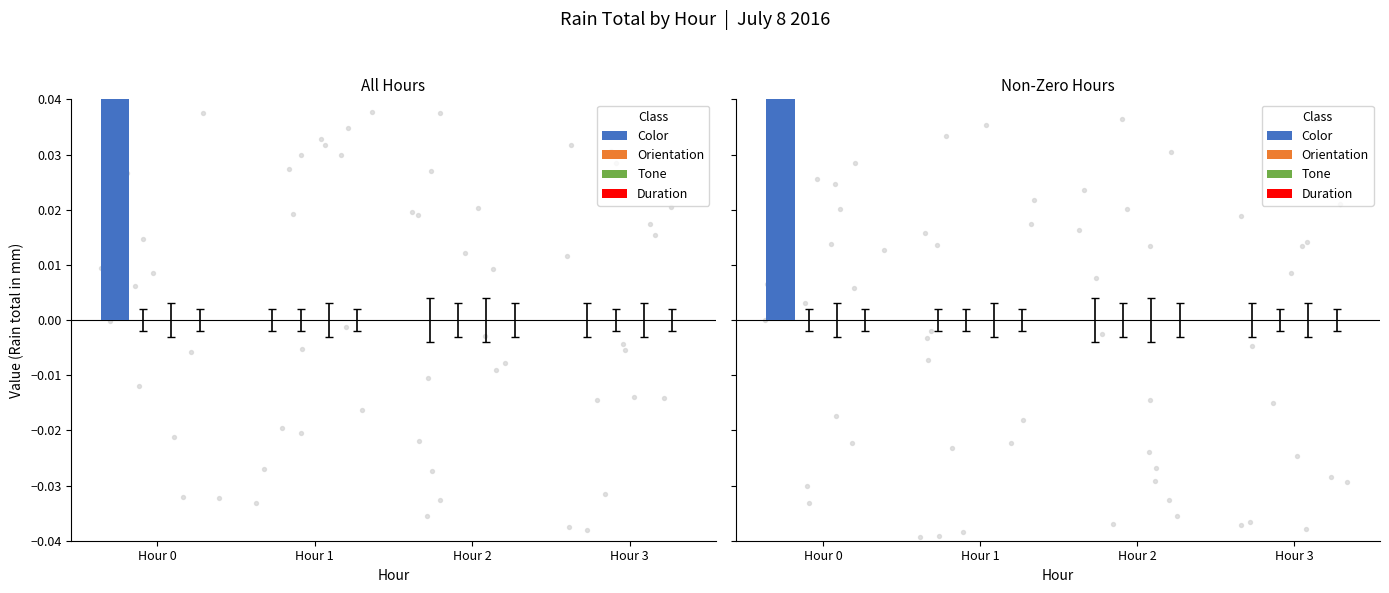

Which series has the largest total across all categories?

Color